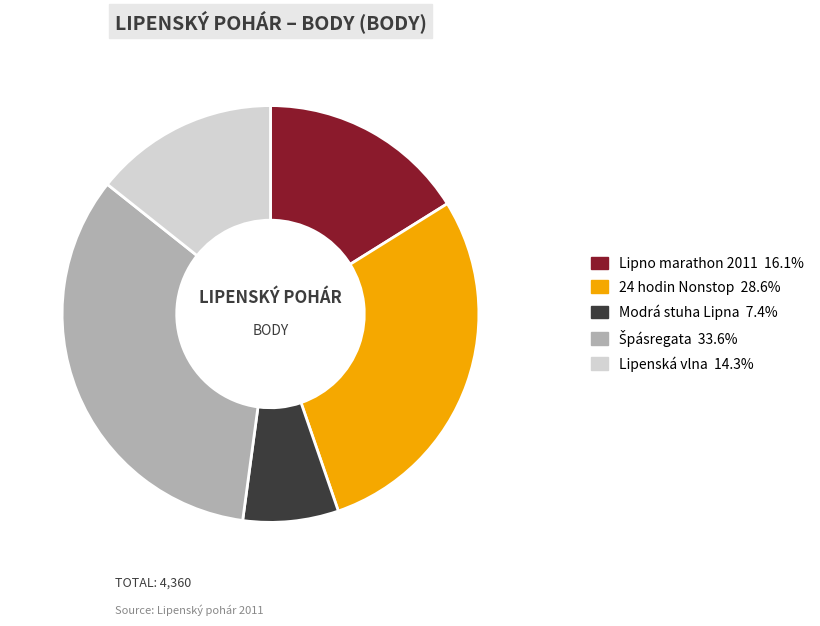

Approximately how many times larger is the value at 24 hodin Nonstop compared to Lipenská vlna?

2.0